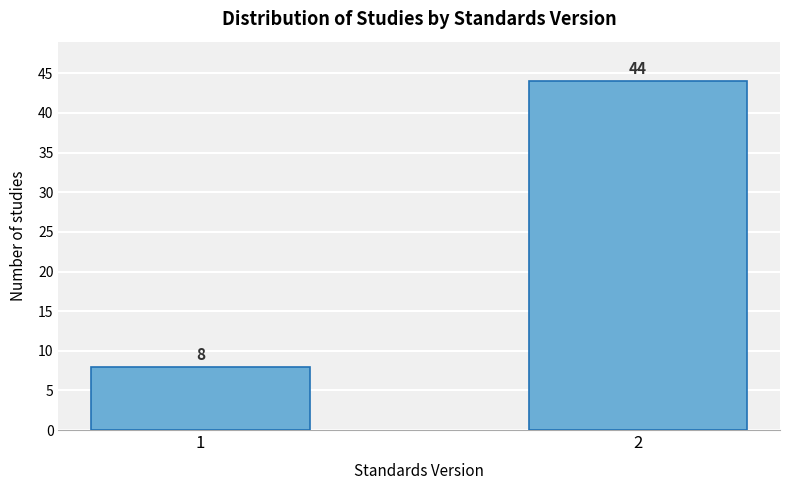

Reading left to right, list all the values displayed in this chart.

1=8	2=44